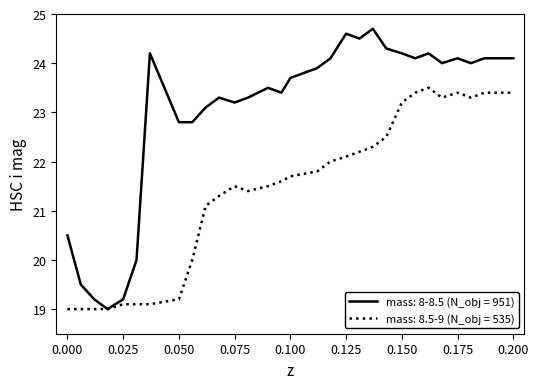

Which series has the largest range (max minus min)?

mass: 8-8.5 (N_obj = 951)